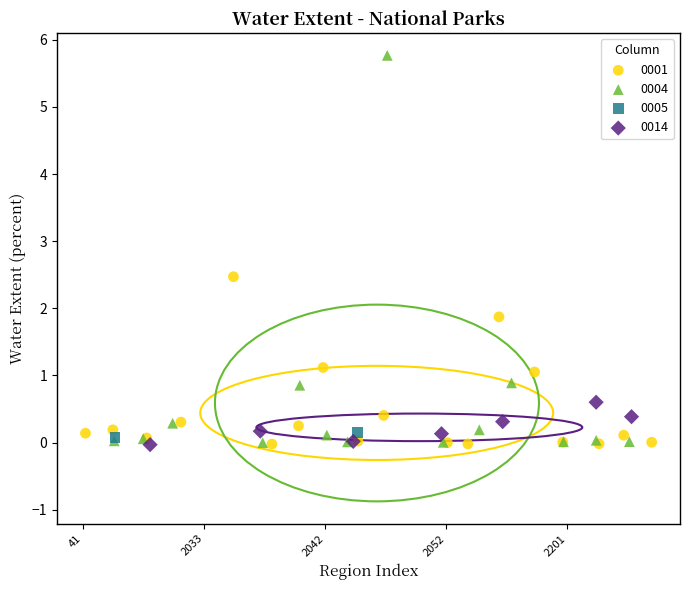

Which series contains the highest Y value?

0004